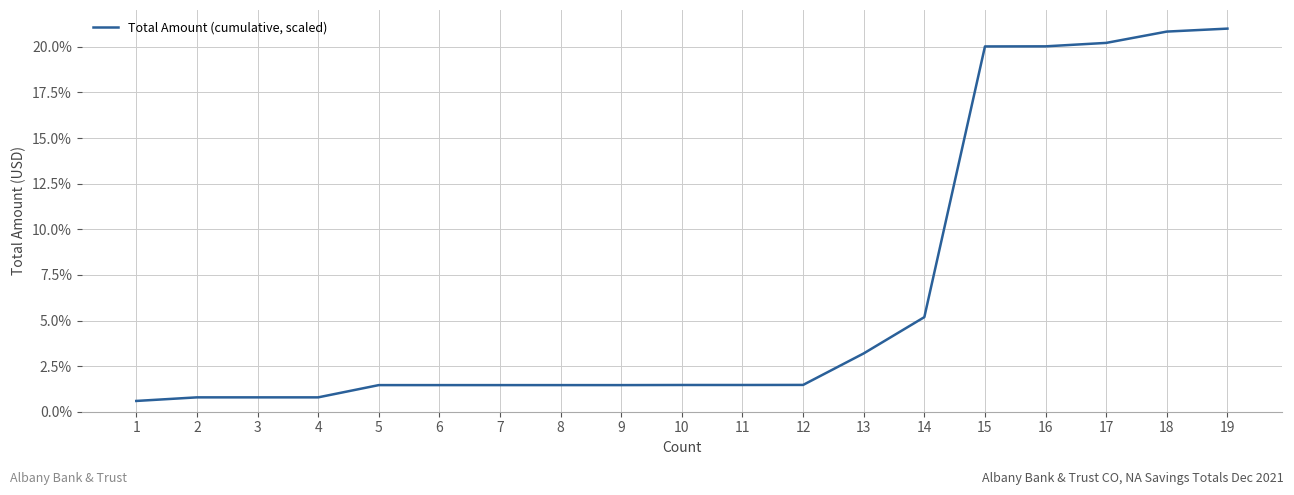

Where is the data nearest to the value 10?

14